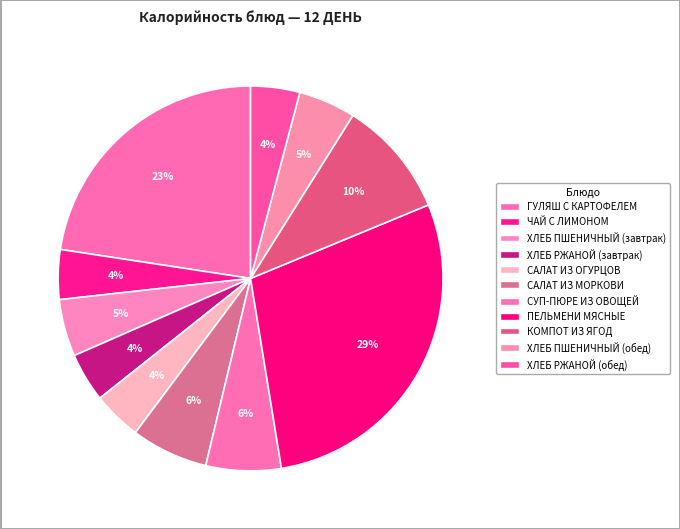

How many segments does this pie chart have?

11